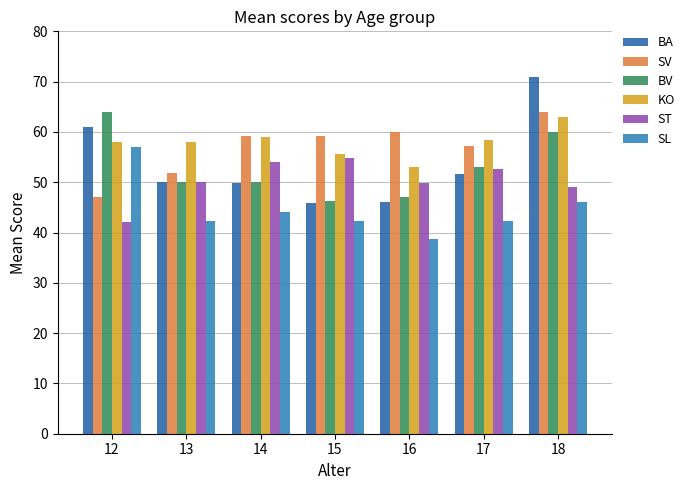

How many values in the SV series are below 59?

3